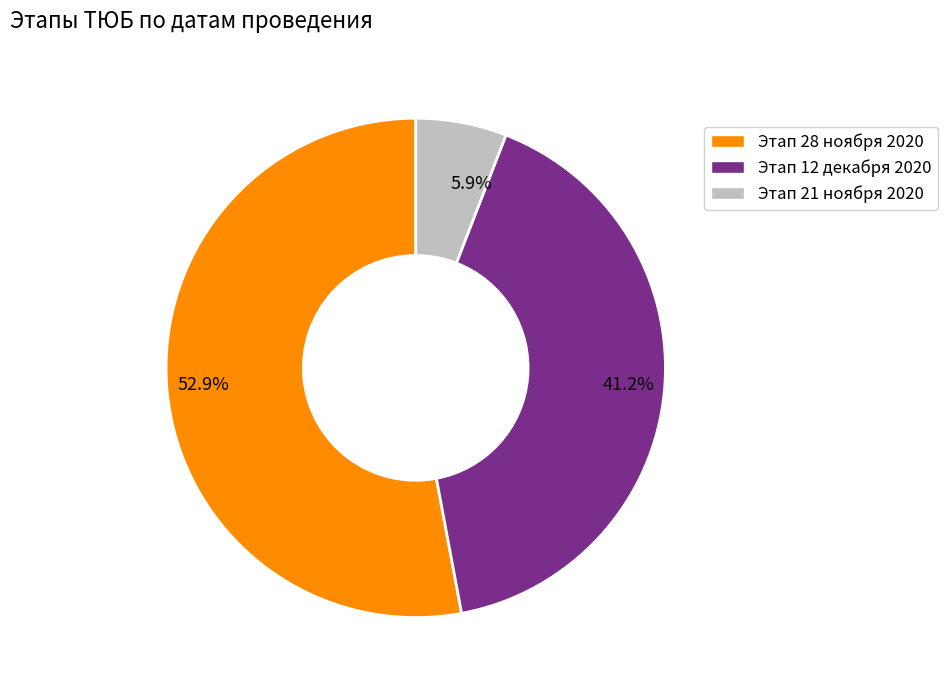

Which slice is the largest?

Этап 28 ноября 2020